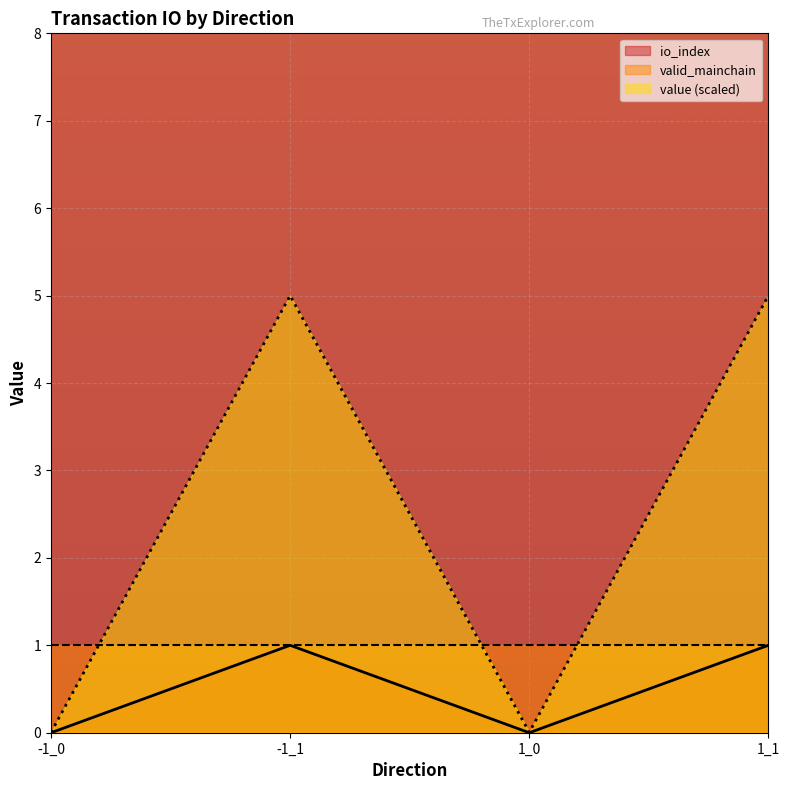

The io_index series shows 0.0 at 1_0. True or false?

True